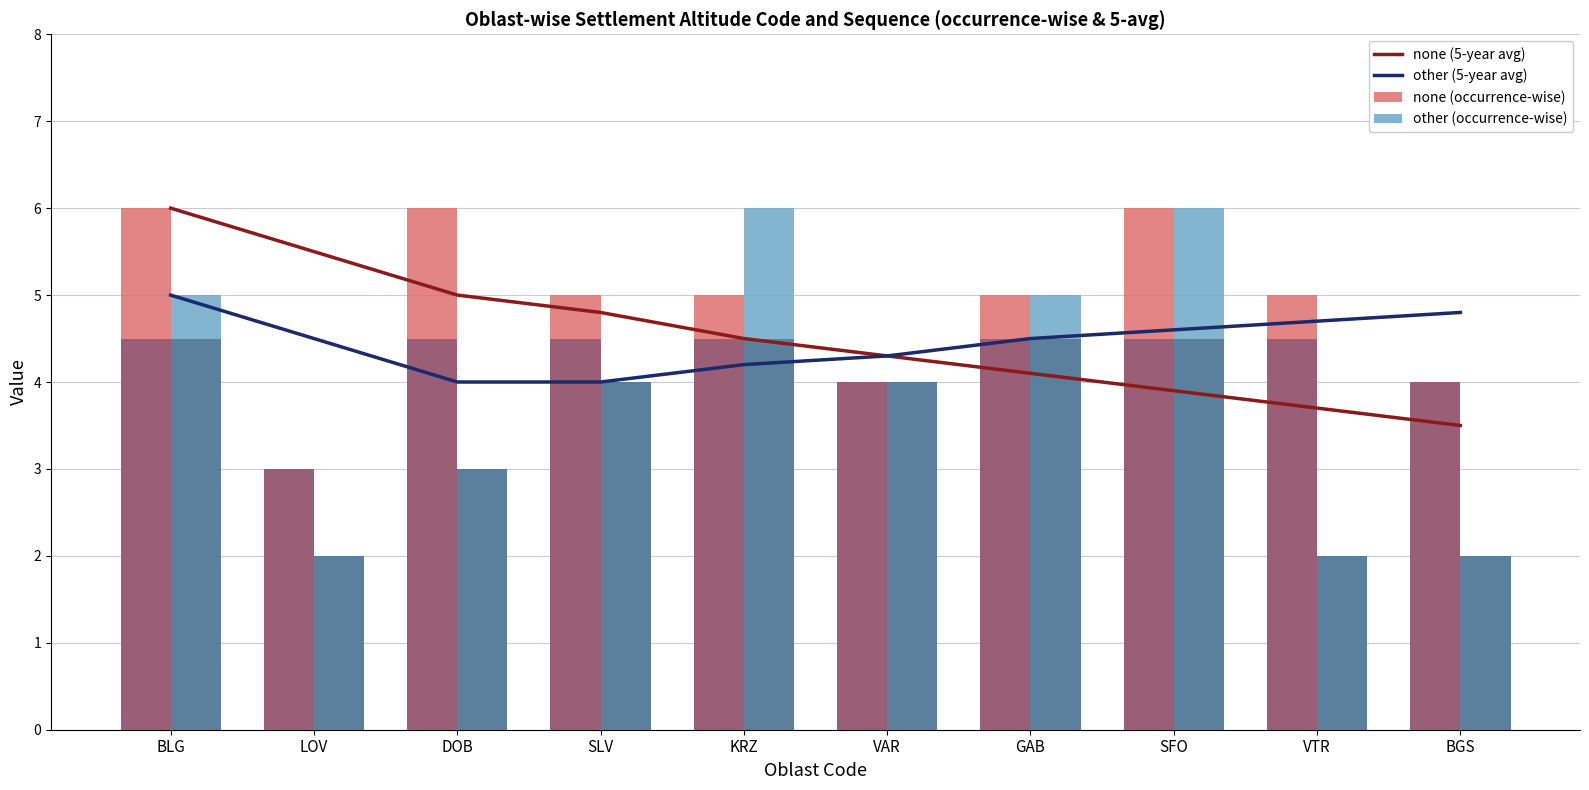

What position from the right is VAR?

5